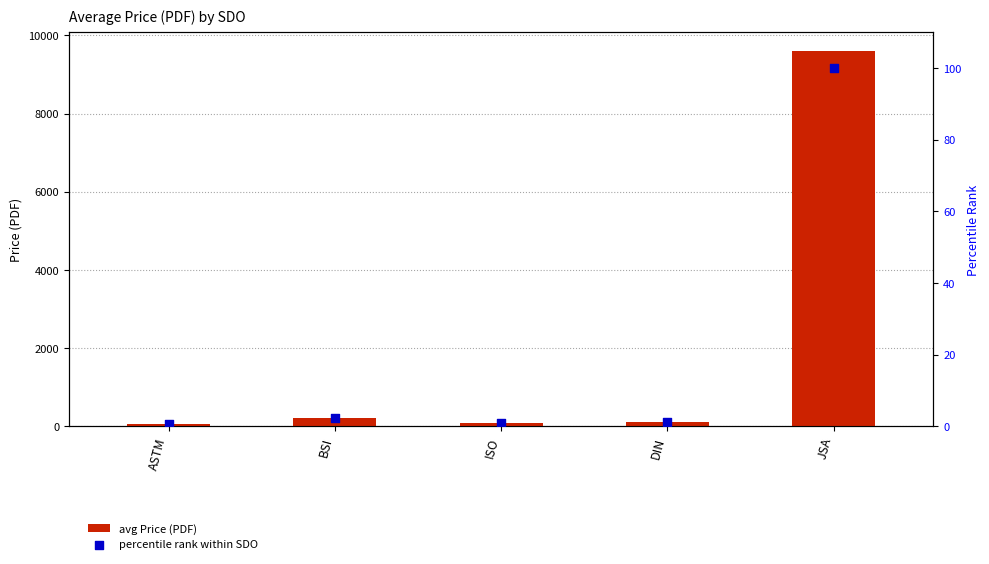

Which series has the widest spread of Y values?

avg Price (PDF)